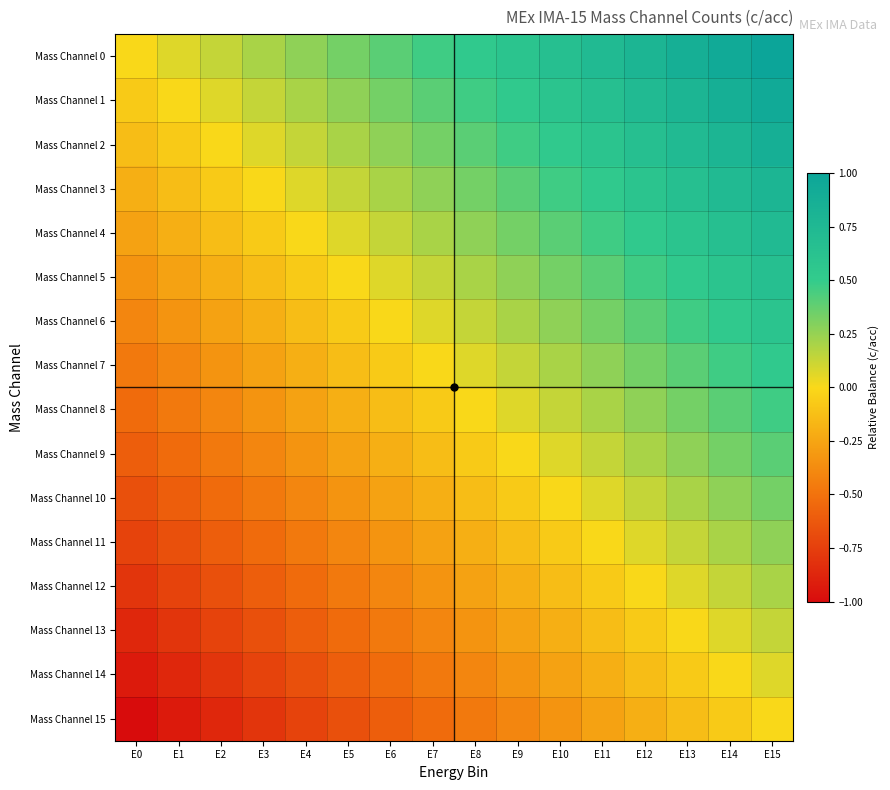

Reading right to left, extract all data points from this chart.

Mass Channel 0: E15=1.0	E14=0.9	E13=0.9	E12=0.8	E11=0.7	E10=0.7	E9=0.6	E8=0.5	E7=0.5	E6=0.4	E5=0.3	E4=0.3	E3=0.2	E2=0.1	E1=0.1	E0=0.0
Mass Channel 1: E15=0.9	E14=0.9	E13=0.8	E12=0.7	E11=0.7	E10=0.6	E9=0.5	E8=0.5	E7=0.4	E6=0.3	E5=0.3	E4=0.2	E3=0.1	E2=0.1	E1=0.0	E0=-0.1
Mass Channel 2: E15=0.9	E14=0.8	E13=0.7	E12=0.7	E11=0.6	E10=0.5	E9=0.5	E8=0.4	E7=0.3	E6=0.3	E5=0.2	E4=0.1	E3=0.1	E2=0.0	E1=-0.1	E0=-0.1
Mass Channel 3: E15=0.8	E14=0.7	E13=0.7	E12=0.6	E11=0.5	E10=0.5	E9=0.4	E8=0.3	E7=0.3	E6=0.2	E5=0.1	E4=0.1	E3=0.0	E2=-0.1	E1=-0.1	E0=-0.2
Mass Channel 4: E15=0.7	E14=0.7	E13=0.6	E12=0.5	E11=0.5	E10=0.4	E9=0.3	E8=0.3	E7=0.2	E6=0.1	E5=0.1	E4=0.0	E3=-0.1	E2=-0.1	E1=-0.2	E0=-0.3
Mass Channel 5: E15=0.7	E14=0.6	E13=0.5	E12=0.5	E11=0.4	E10=0.3	E9=0.3	E8=0.2	E7=0.1	E6=0.1	E5=0.0	E4=-0.1	E3=-0.1	E2=-0.2	E1=-0.3	E0=-0.3
Mass Channel 6: E15=0.6	E14=0.5	E13=0.5	E12=0.4	E11=0.3	E10=0.3	E9=0.2	E8=0.1	E7=0.1	E6=0.0	E5=-0.1	E4=-0.1	E3=-0.2	E2=-0.3	E1=-0.3	E0=-0.4
Mass Channel 7: E15=0.5	E14=0.5	E13=0.4	E12=0.3	E11=0.3	E10=0.2	E9=0.1	E8=0.1	E7=0.0	E6=-0.1	E5=-0.1	E4=-0.2	E3=-0.3	E2=-0.3	E1=-0.4	E0=-0.5
Mass Channel 8: E15=0.5	E14=0.4	E13=0.3	E12=0.3	E11=0.2	E10=0.1	E9=0.1	E8=0.0	E7=-0.1	E6=-0.1	E5=-0.2	E4=-0.3	E3=-0.3	E2=-0.4	E1=-0.5	E0=-0.5
Mass Channel 9: E15=0.4	E14=0.3	E13=0.3	E12=0.2	E11=0.1	E10=0.1	E9=0.0	E8=-0.1	E7=-0.1	E6=-0.2	E5=-0.3	E4=-0.3	E3=-0.4	E2=-0.5	E1=-0.5	E0=-0.6
Mass Channel 10: E15=0.3	E14=0.3	E13=0.2	E12=0.1	E11=0.1	E10=0.0	E9=-0.1	E8=-0.1	E7=-0.2	E6=-0.3	E5=-0.3	E4=-0.4	E3=-0.5	E2=-0.5	E1=-0.6	E0=-0.7
Mass Channel 11: E15=0.3	E14=0.2	E13=0.1	E12=0.1	E11=0.0	E10=-0.1	E9=-0.1	E8=-0.2	E7=-0.3	E6=-0.3	E5=-0.4	E4=-0.5	E3=-0.5	E2=-0.6	E1=-0.7	E0=-0.7
Mass Channel 12: E15=0.2	E14=0.1	E13=0.1	E12=0.0	E11=-0.1	E10=-0.1	E9=-0.2	E8=-0.3	E7=-0.3	E6=-0.4	E5=-0.5	E4=-0.5	E3=-0.6	E2=-0.7	E1=-0.7	E0=-0.8
Mass Channel 13: E15=0.1	E14=0.1	E13=0.0	E12=-0.1	E11=-0.1	E10=-0.2	E9=-0.3	E8=-0.3	E7=-0.4	E6=-0.5	E5=-0.5	E4=-0.6	E3=-0.7	E2=-0.7	E1=-0.8	E0=-0.9
Mass Channel 14: E15=0.1	E14=0.0	E13=-0.1	E12=-0.1	E11=-0.2	E10=-0.3	E9=-0.3	E8=-0.4	E7=-0.5	E6=-0.5	E5=-0.6	E4=-0.7	E3=-0.7	E2=-0.8	E1=-0.9	E0=-0.9
Mass Channel 15: E15=0.0	E14=-0.1	E13=-0.1	E12=-0.2	E11=-0.3	E10=-0.3	E9=-0.4	E8=-0.5	E7=-0.5	E6=-0.6	E5=-0.7	E4=-0.7	E3=-0.8	E2=-0.9	E1=-0.9	E0=-1.0